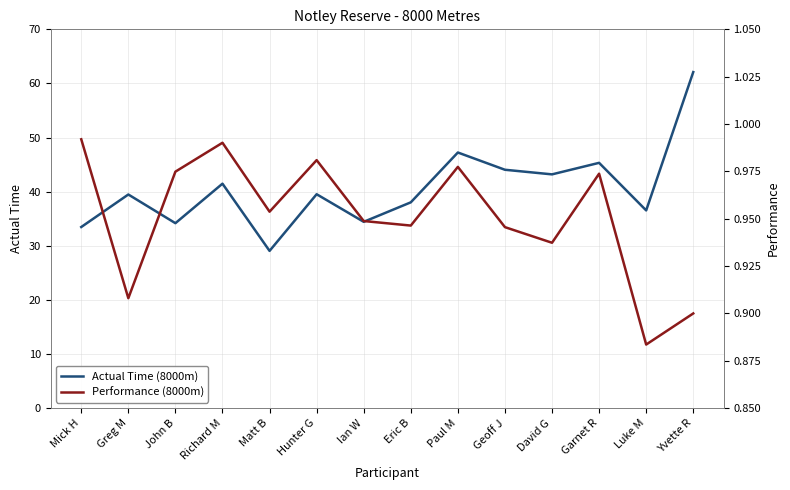

How many lines are shown in the chart?

2